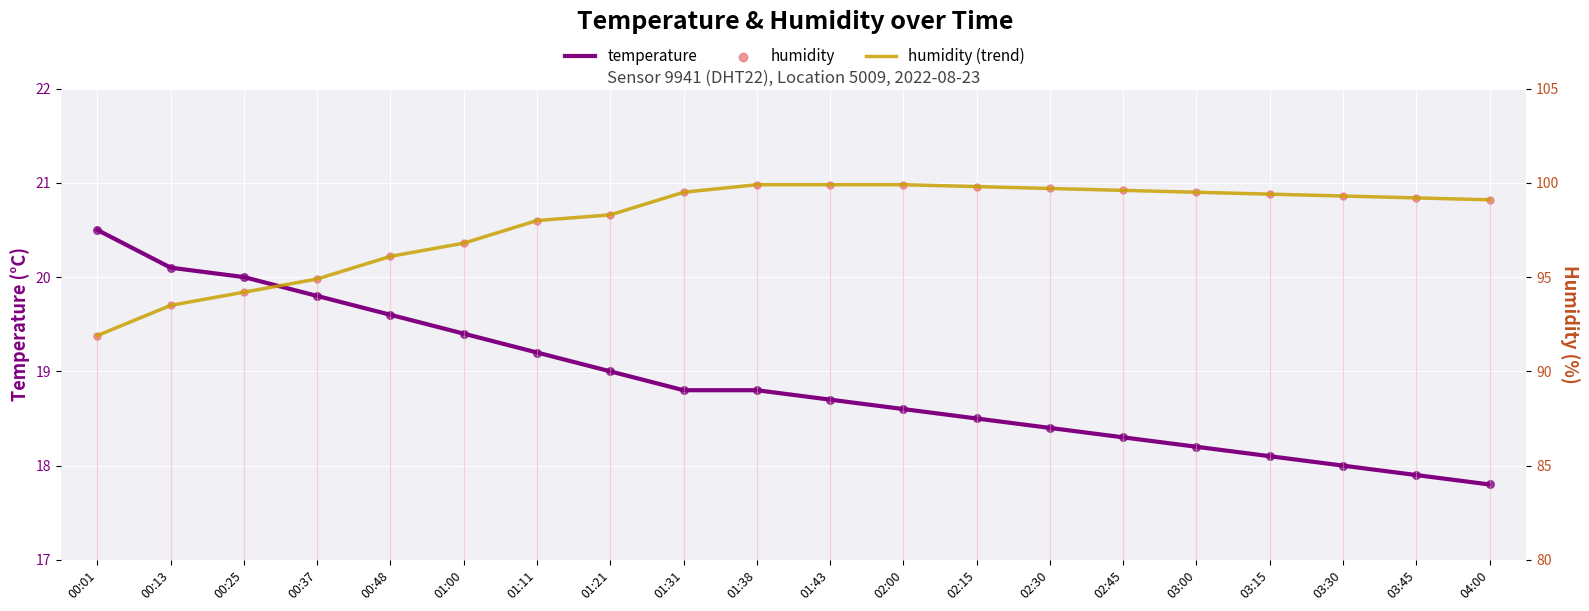

Is the value of humidity (trend) at 00:13 greater than the value of humidity at 02:00?

No